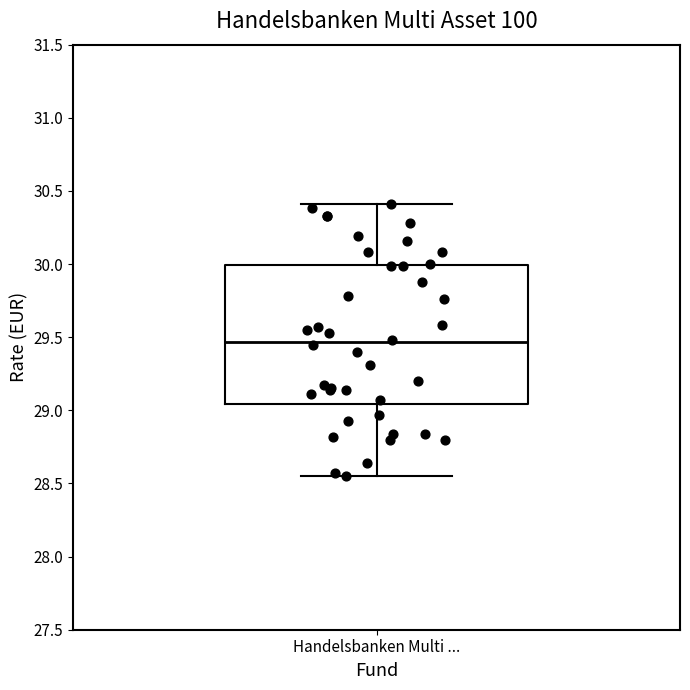

Where does the median line of the box for Handelsbanken Multi ... sit on the y-axis? The values are not printed on the chart, so give them approximately, as read against the axis.

29.45